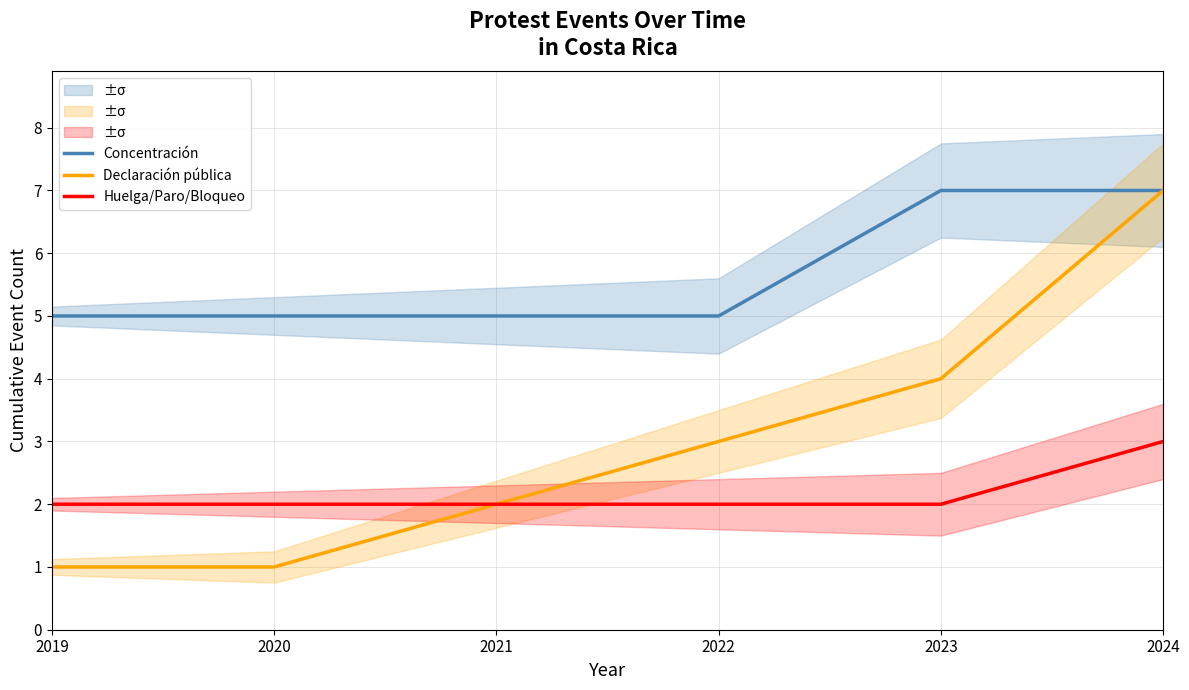

Which series has the largest total across all categories?

Concentración